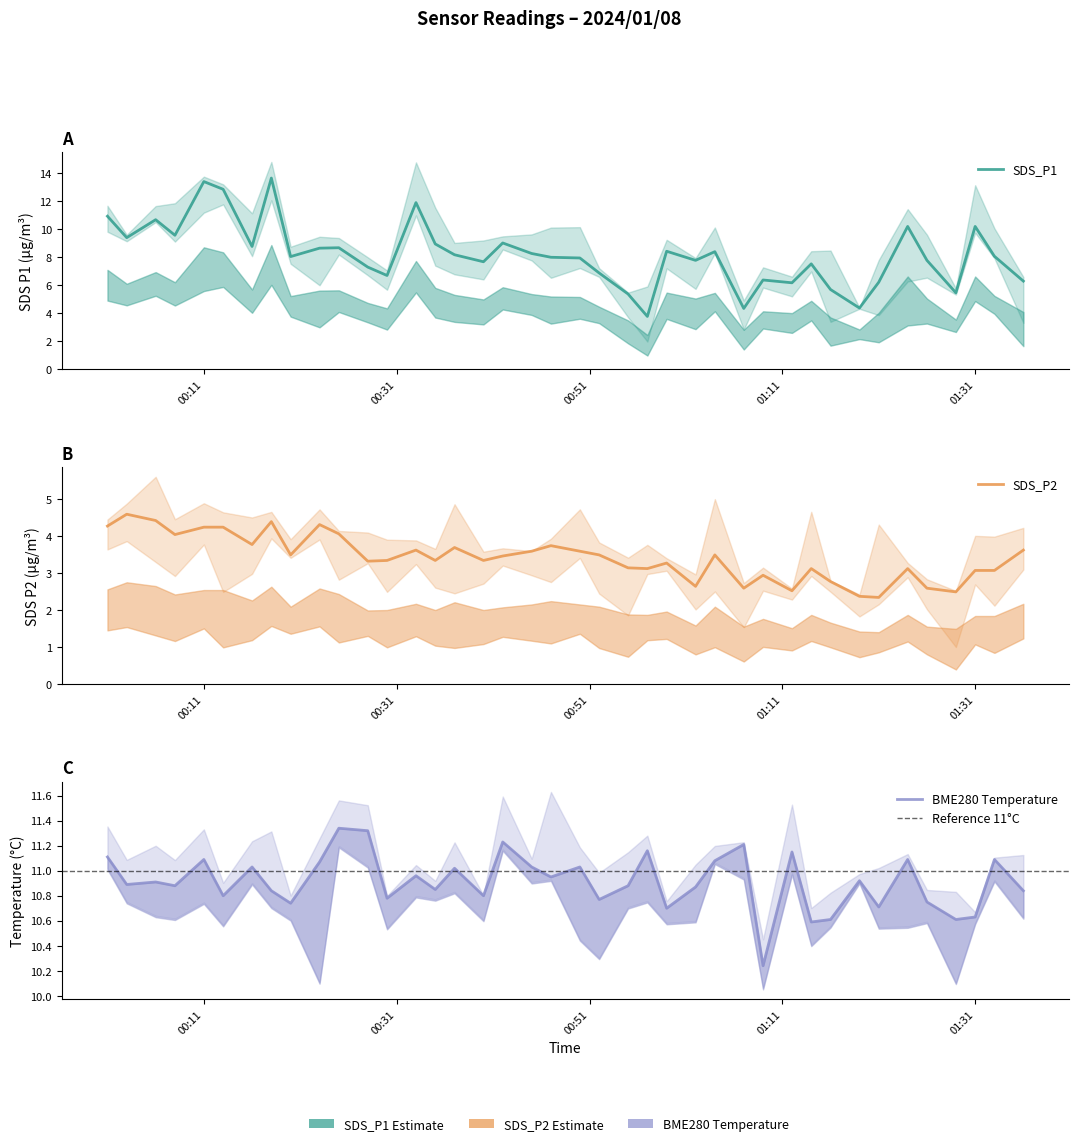

True or false: BME280_temperature and SDS_P2 cross at least once.

False